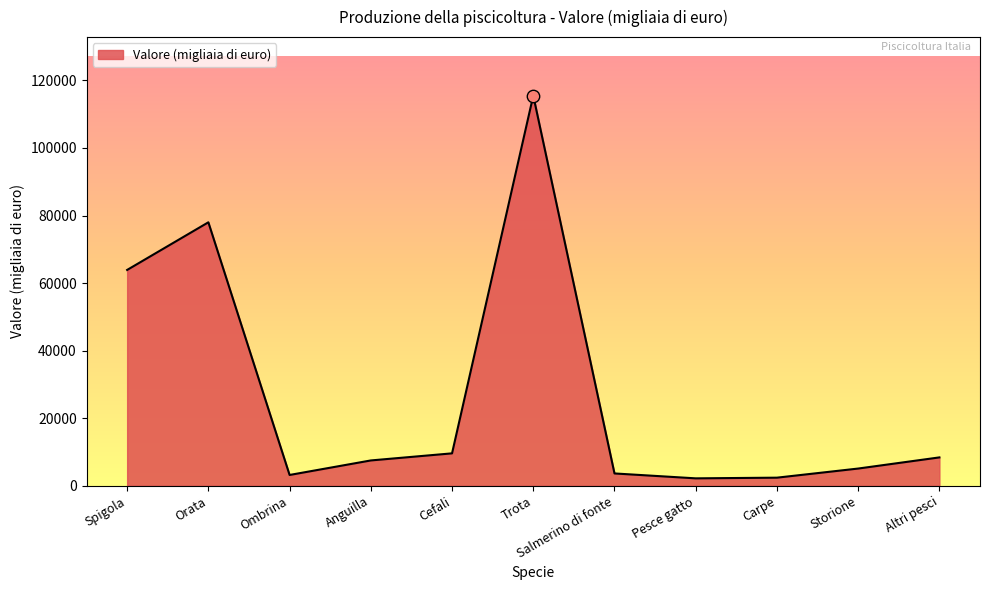

Which has a higher value, Ombrina or Trota?

Trota